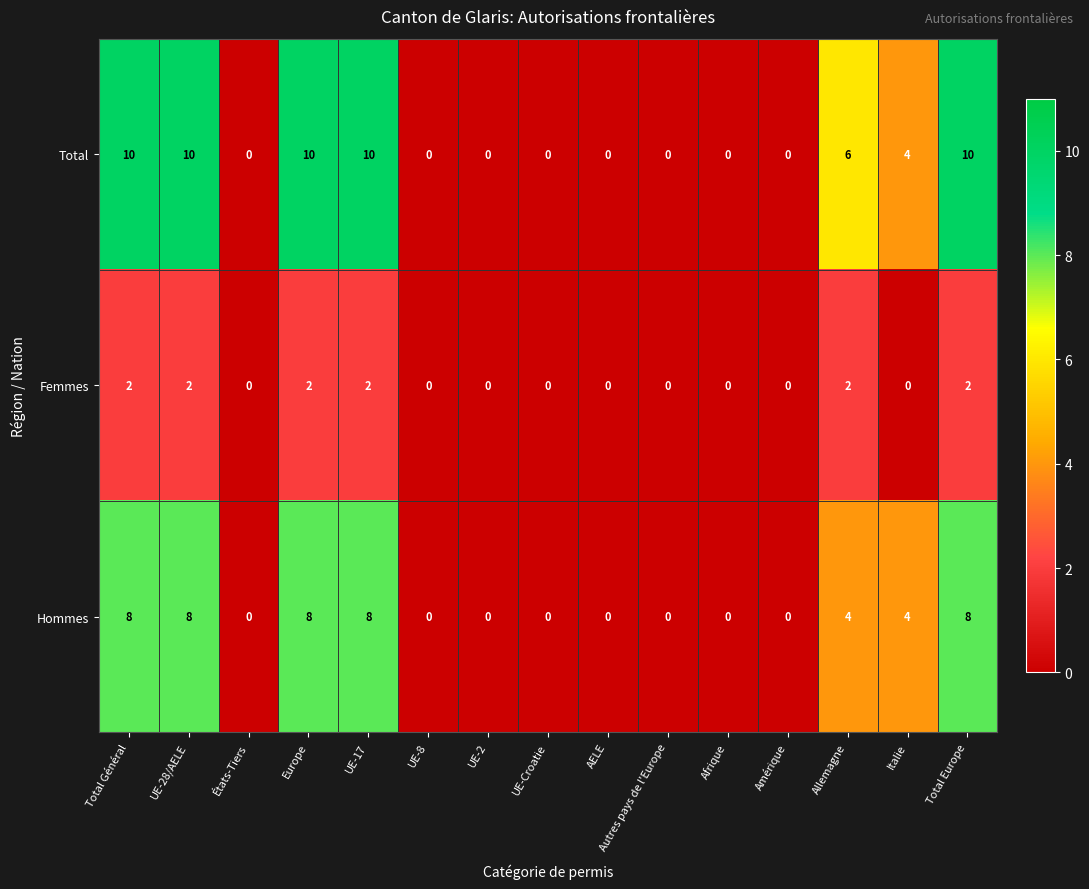

Count the number of categories in the chart.

15